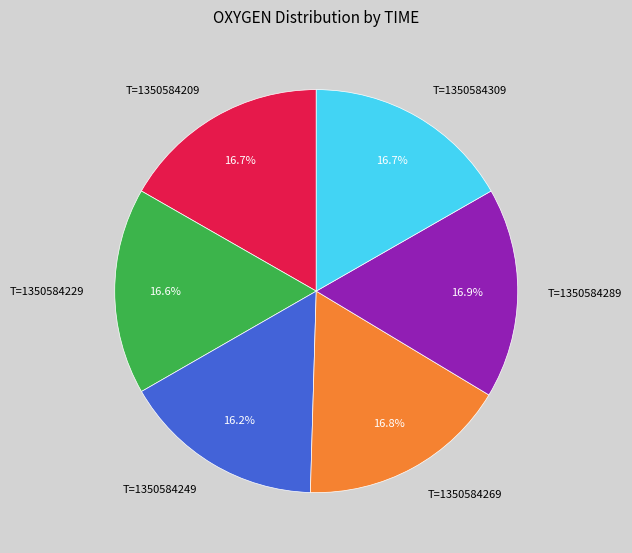

True or false: T=1350584309 accounts for 11% of the total.

False